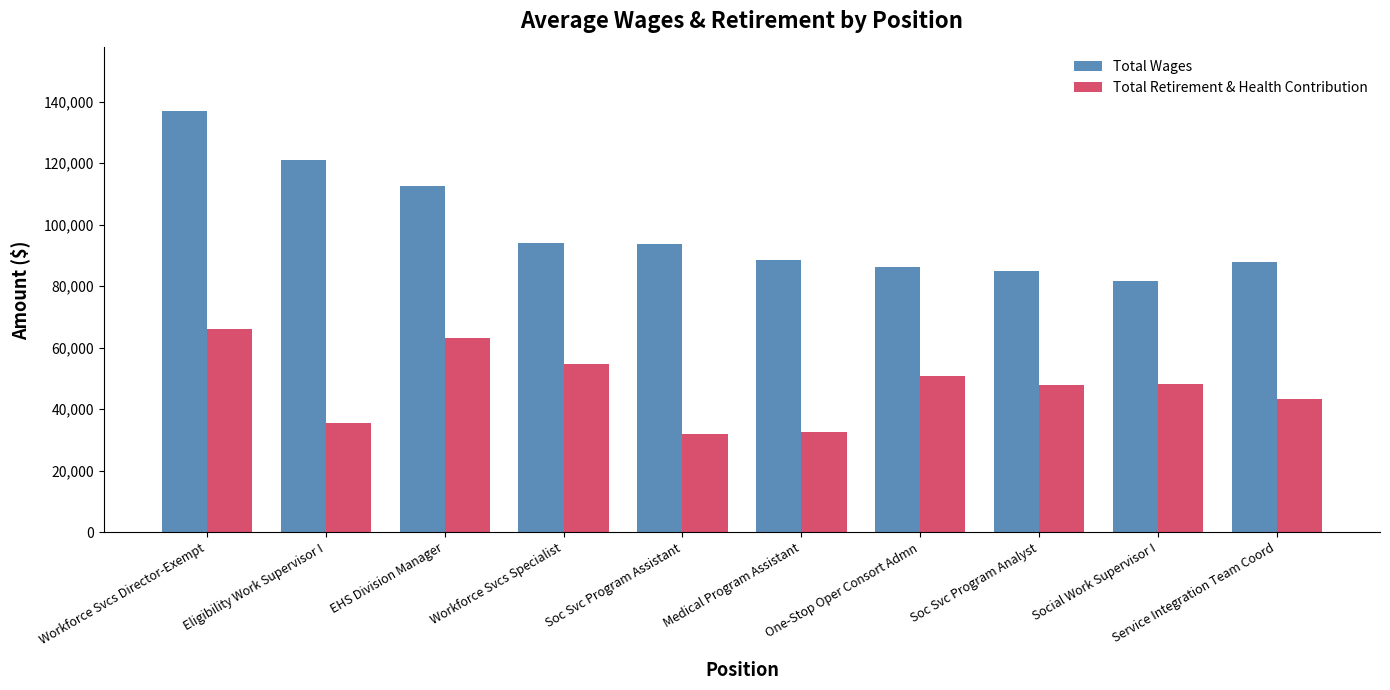

At how many categories does at least one series exceed 103056?

3